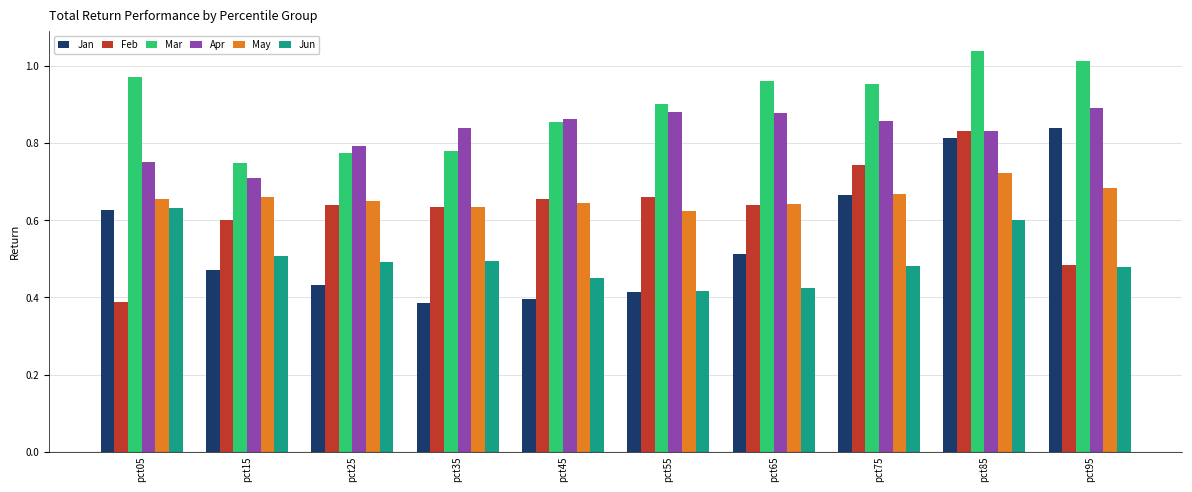

The Apr series shows 1.3 at pct75. True or false?

False